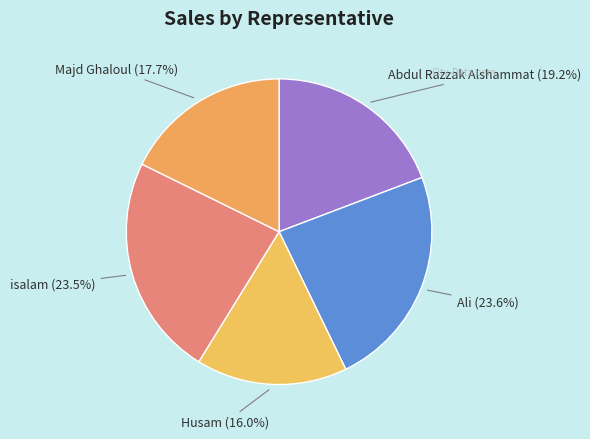

Approximately how many times larger is the value at Husam compared to isalam?

0.7